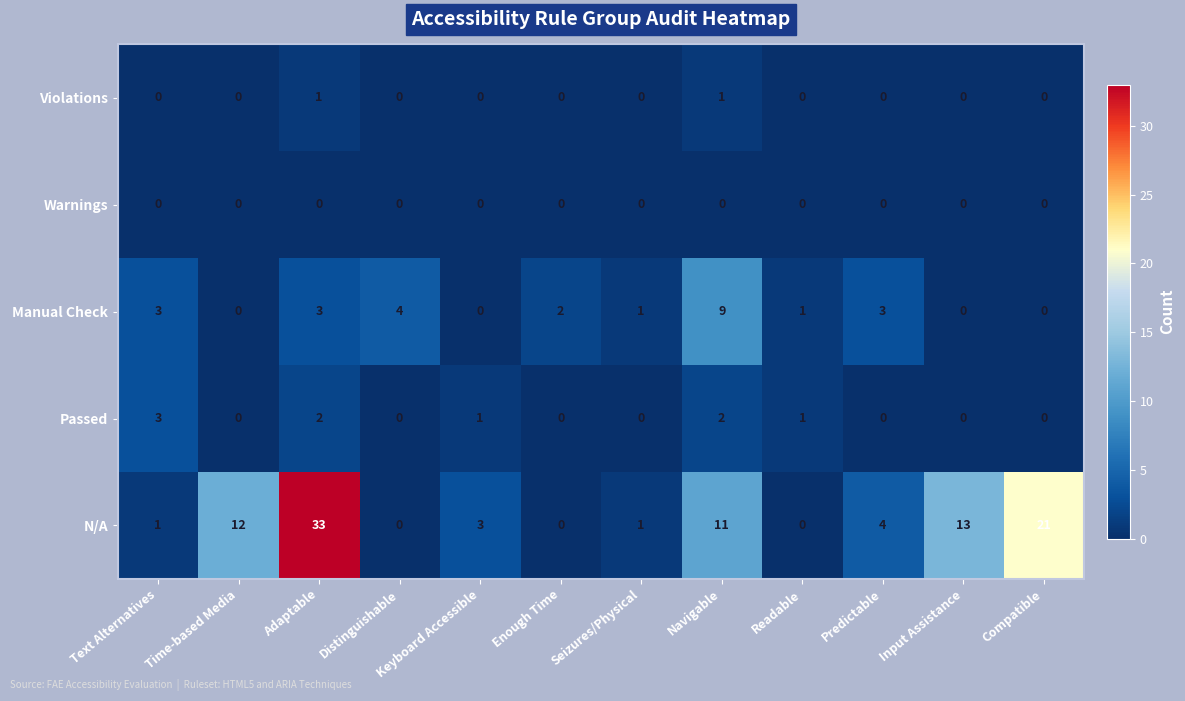

What is the difference between the N/A values at Time-based Media and Distinguishable?

12